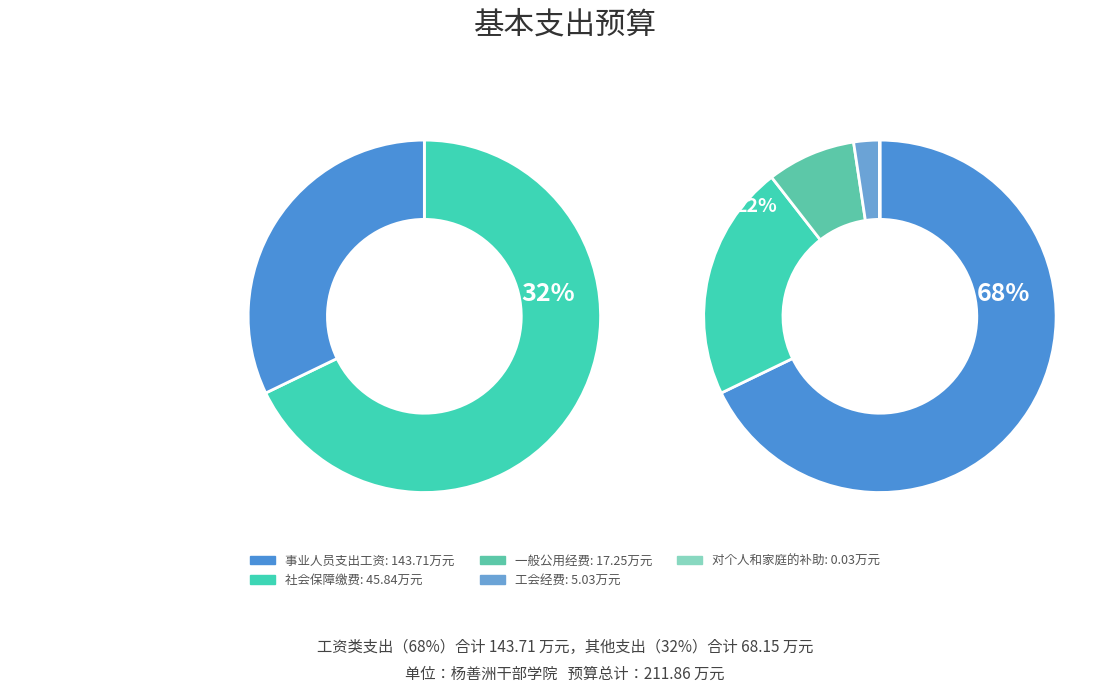

Count the number of slices in the pie.

5